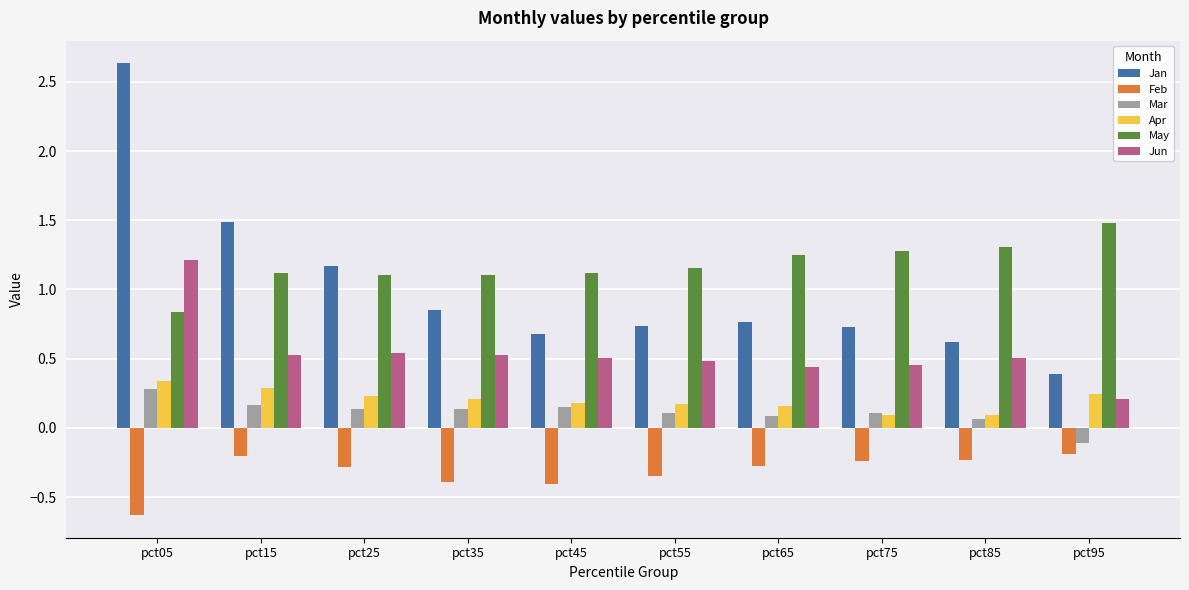

What is the spread (max minus min) of values at pct65?

1.5